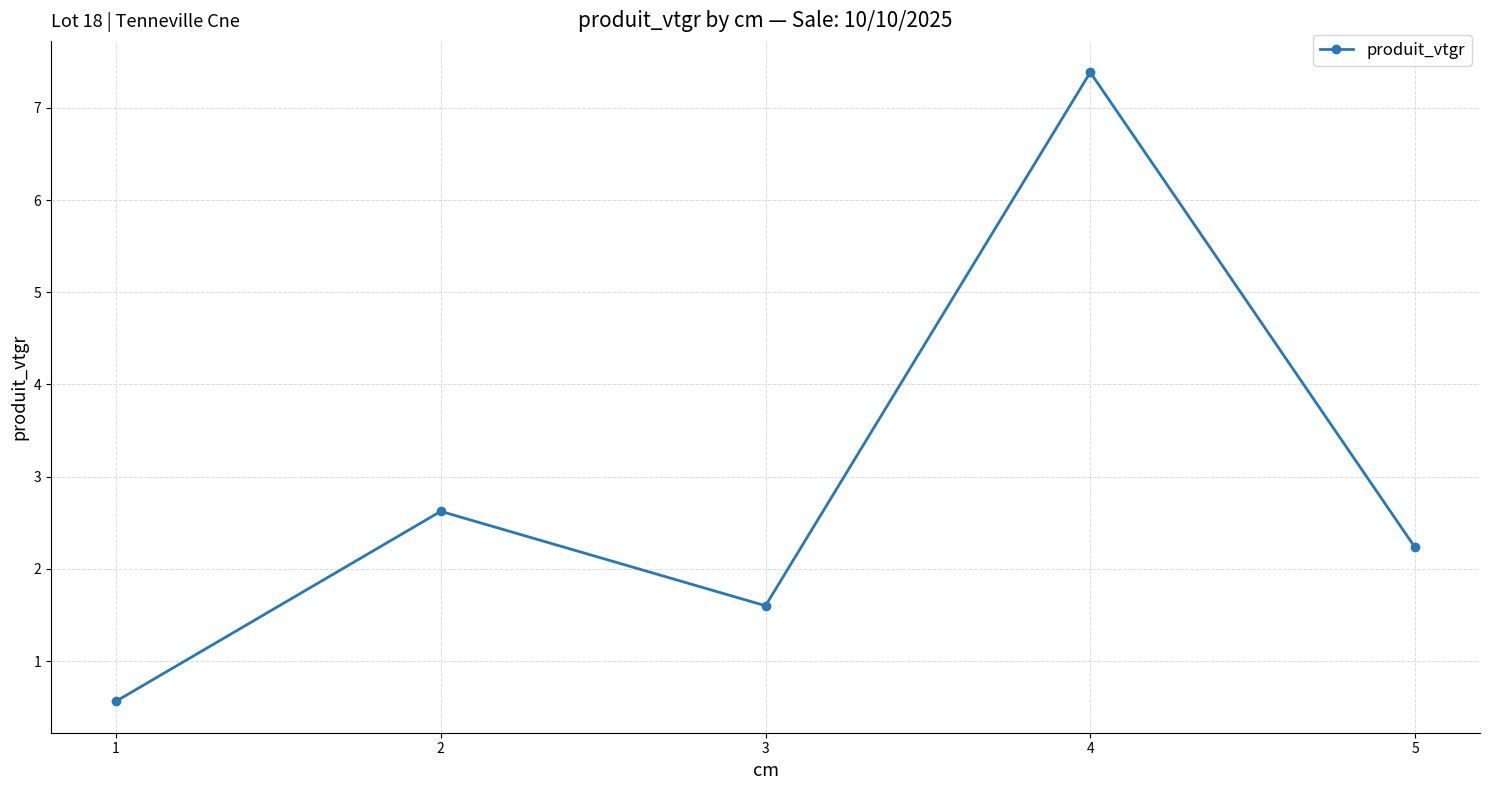

What is the greatest value displayed?

7.4